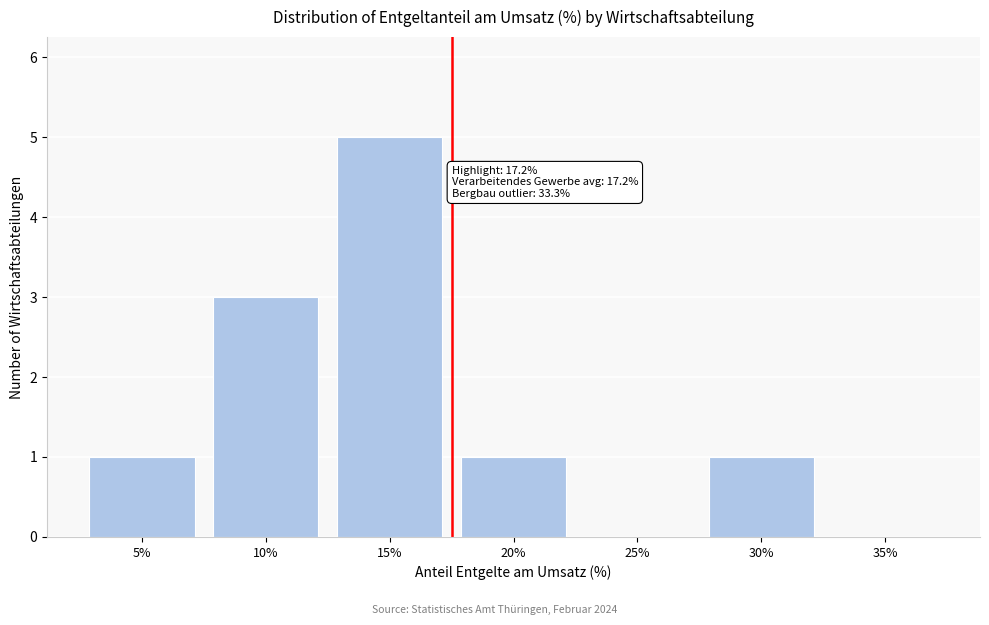

Reading left to right, what are all the values shown in this chart?

5%=1	10%=3	15%=5	20%=1	25%=0	30%=1	35%=0